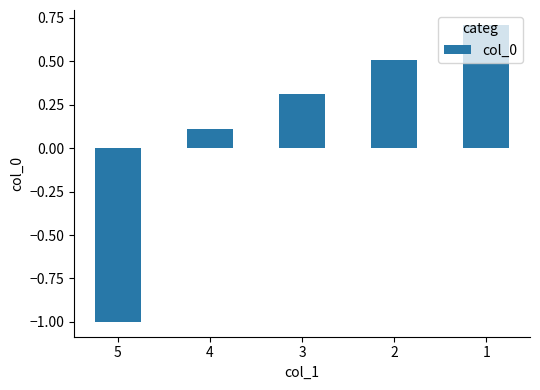

At which label is the value closest to 0?

4